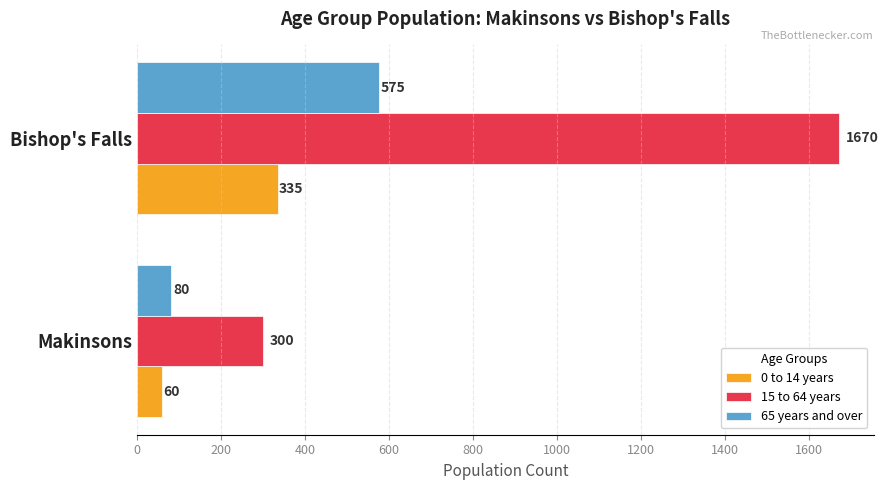

Rank the series at Bishop's Falls from lowest to highest value.

0 to 14 years, 65 years and over, 15 to 64 years